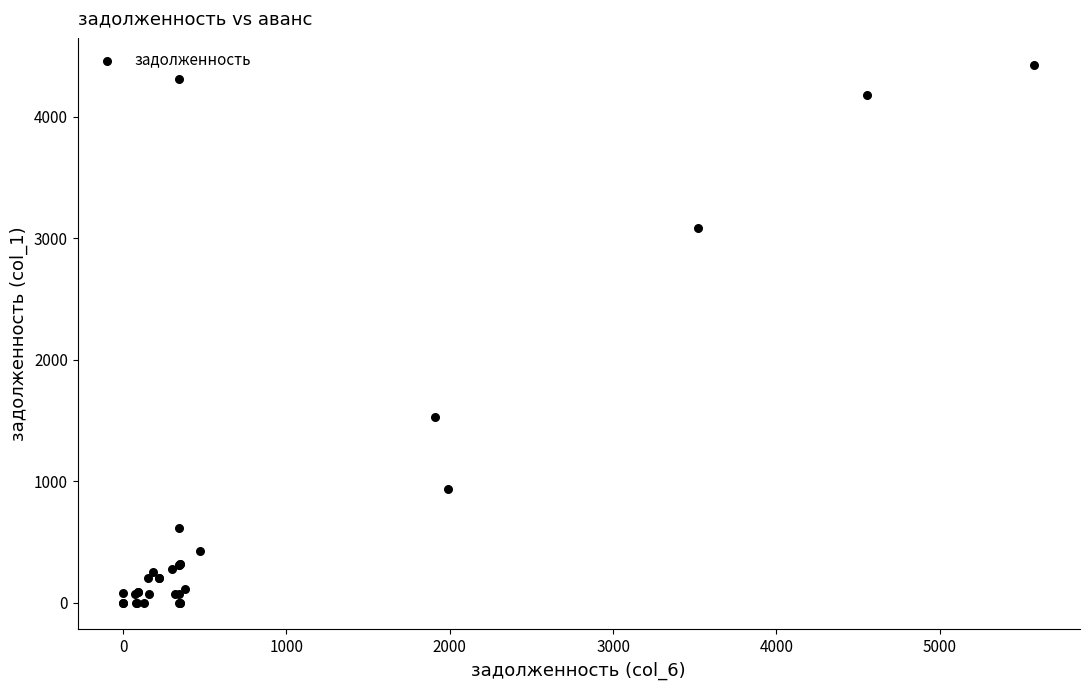

What Y value in the scatter plot is closest to 2213?

1531.0